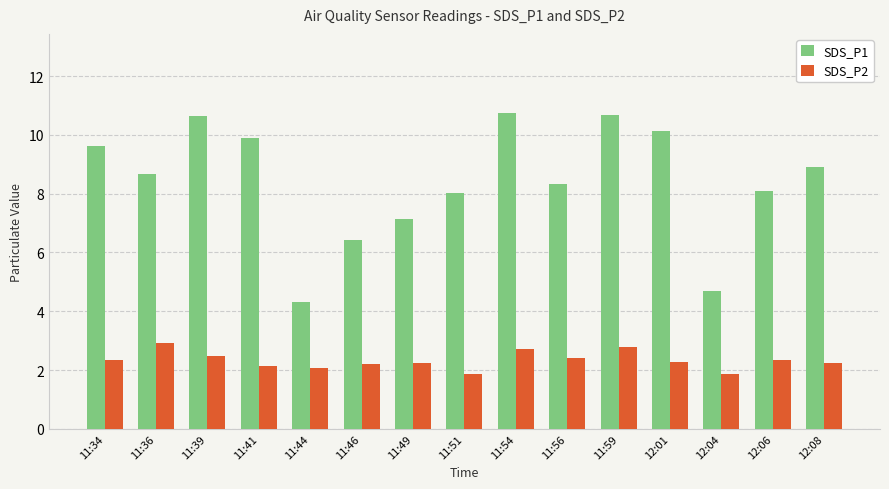

How many data points in SDS_P2 are above 2?

13